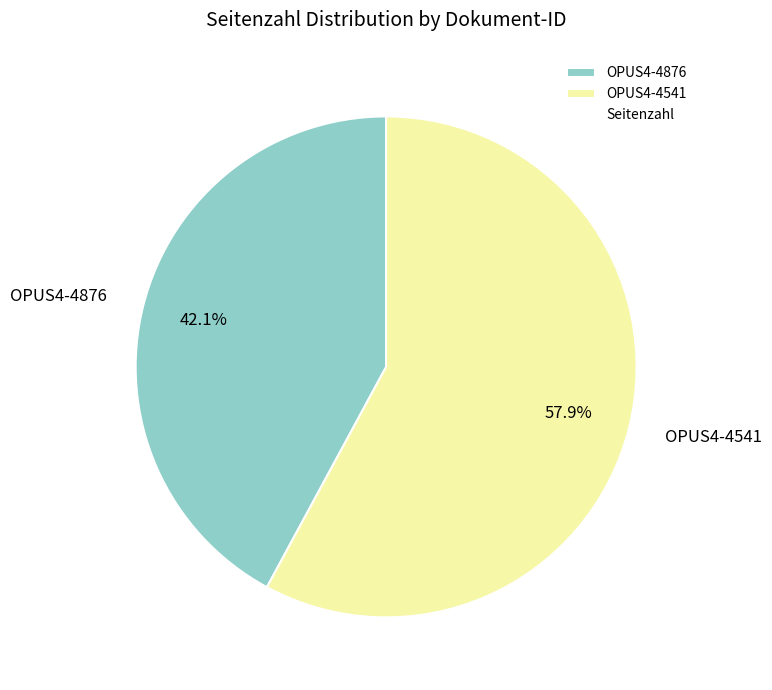

Rank the categories by value from lowest to highest.

OPUS4-4876, OPUS4-4541